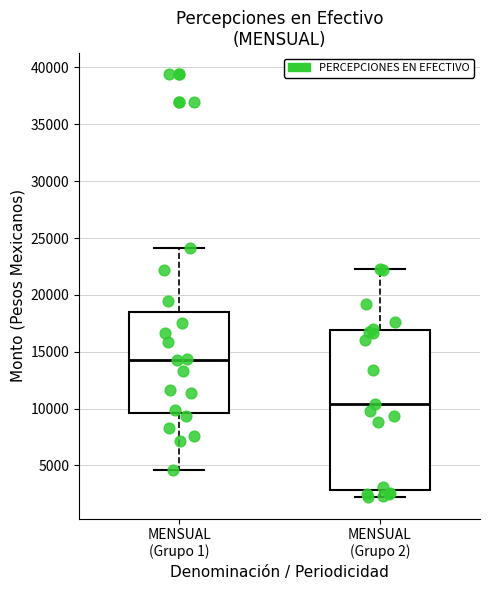

Where is the lower edge of the box for MENSUAL (Grupo 1) on the y-axis? The values are not printed on the chart, so give them approximately, as read against the axis.

9500